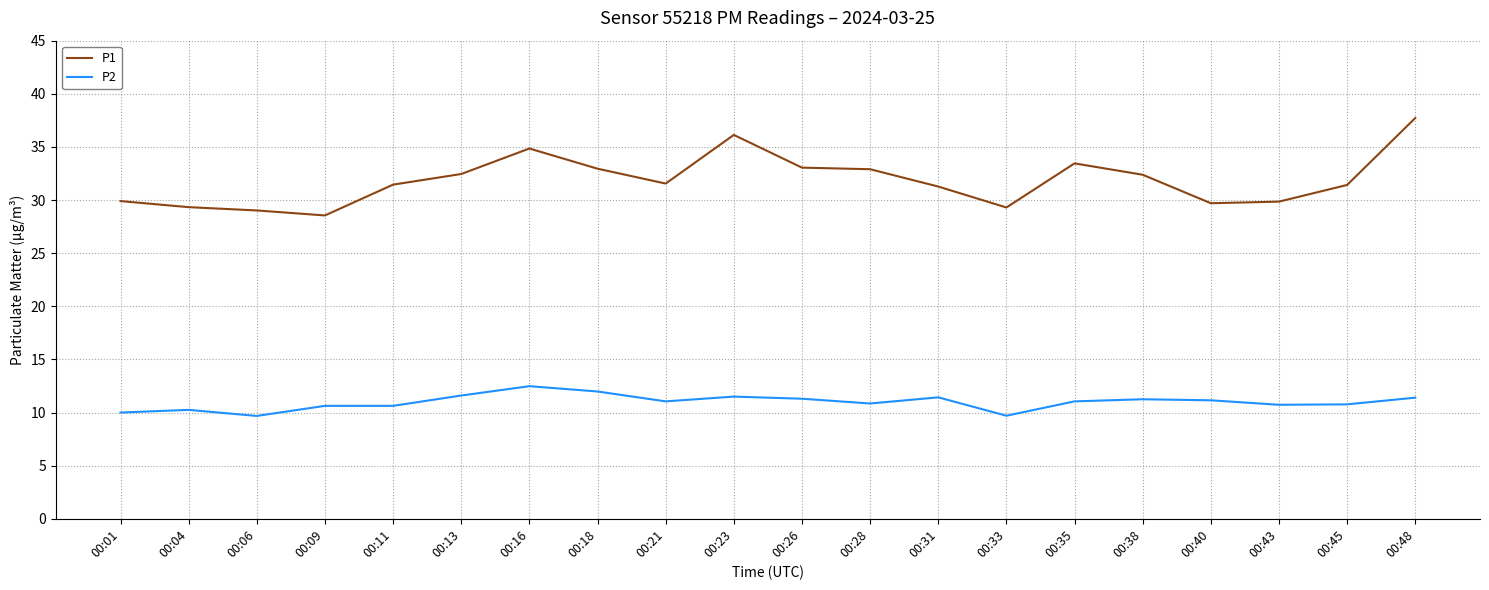

The P2 series shows 2.9 at 00:01. True or false?

False